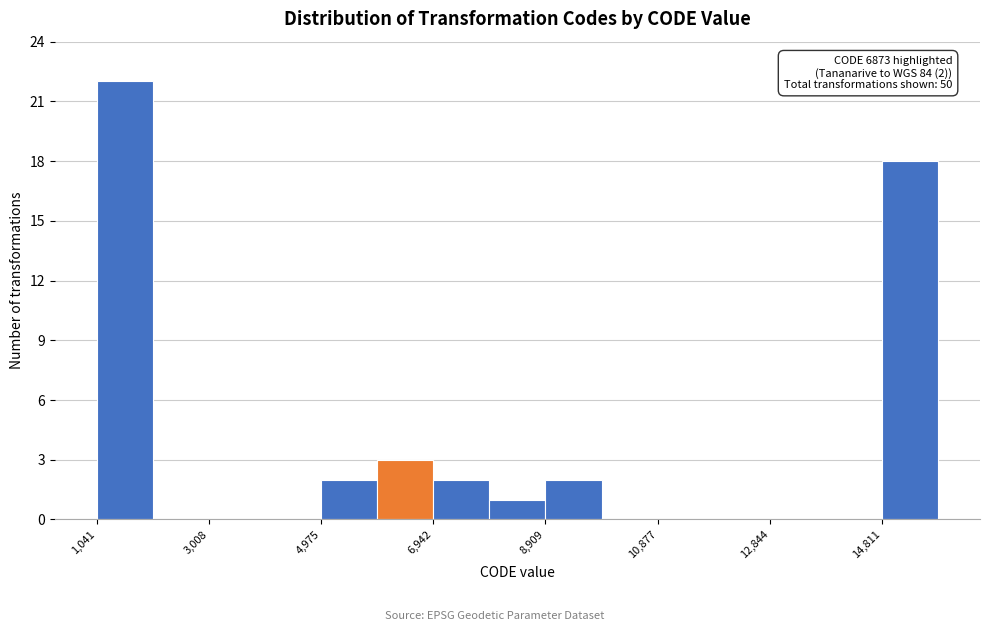

Which range on the x-axis has the tallest bar?

1000 to 2000